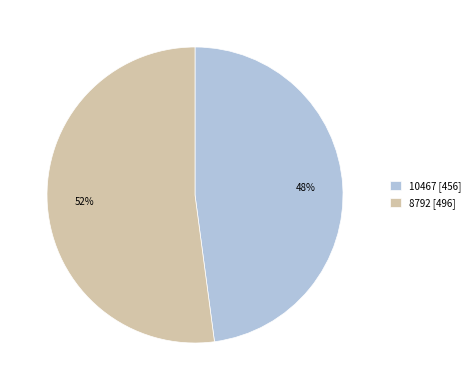

Which category has the biggest portion of the pie?

8792